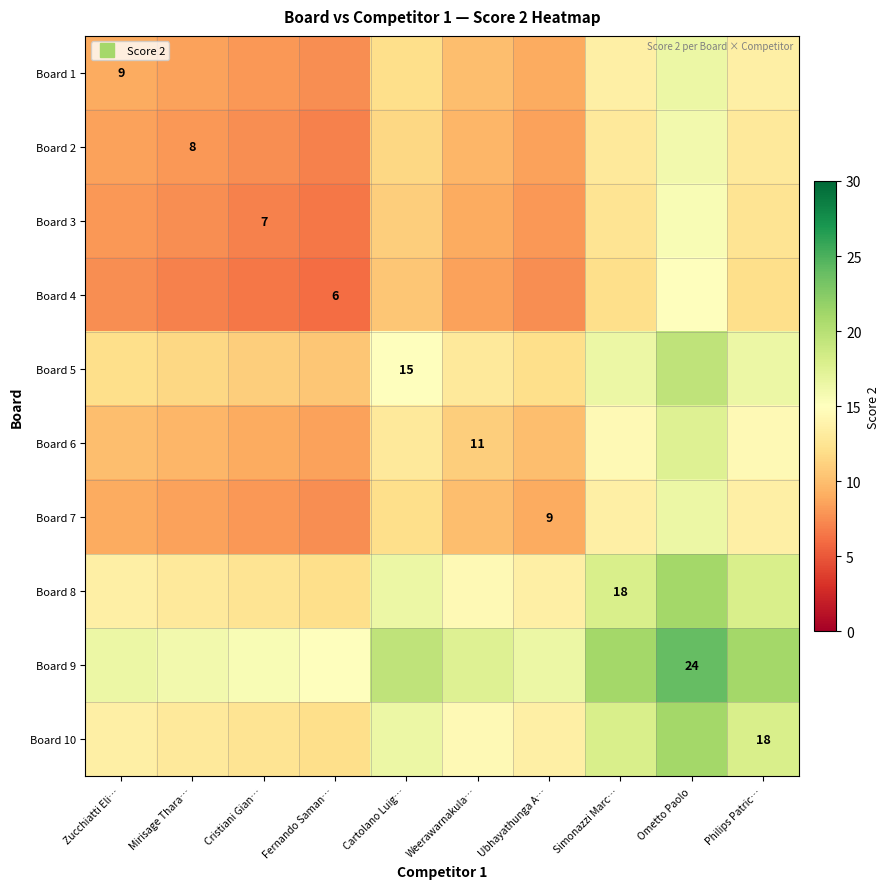

How many data points does each series have?

10